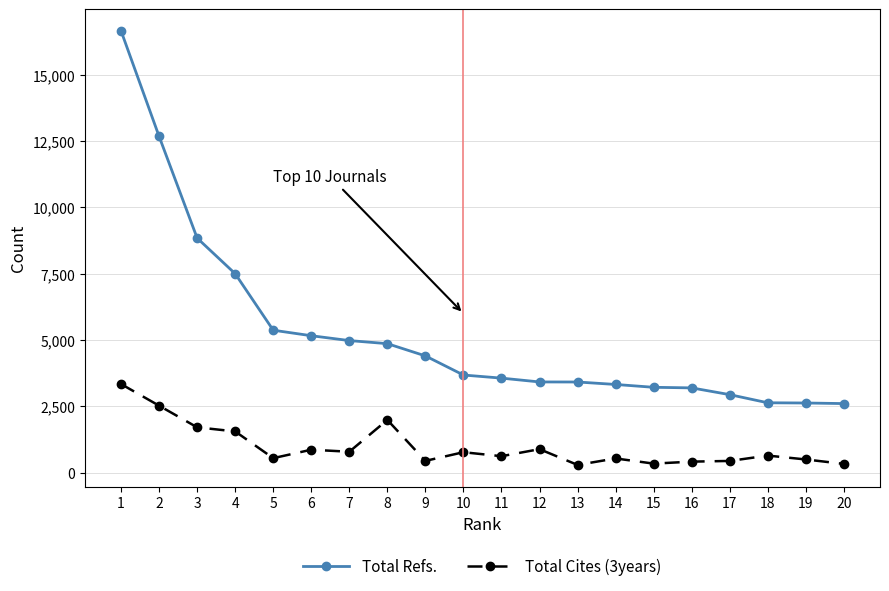

What is the highest value of the Total Refs. series?

16659